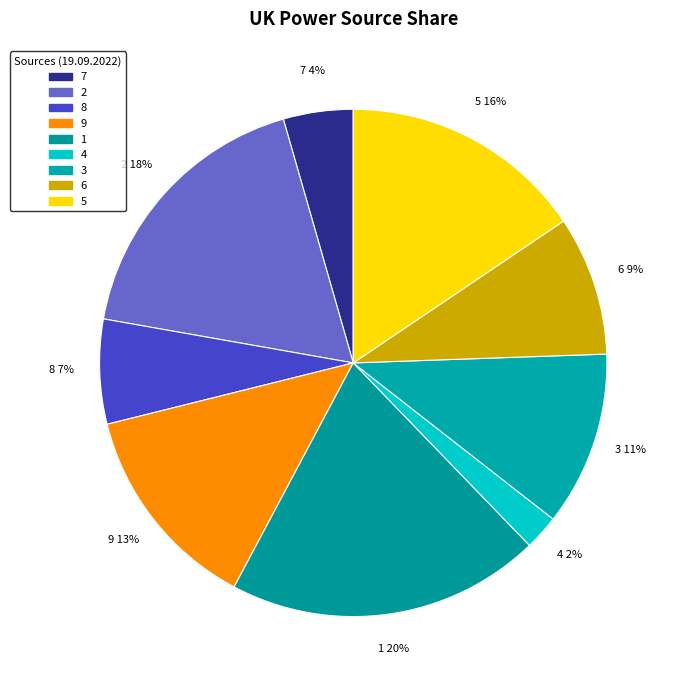

Between 7 and 4, which is larger?

7